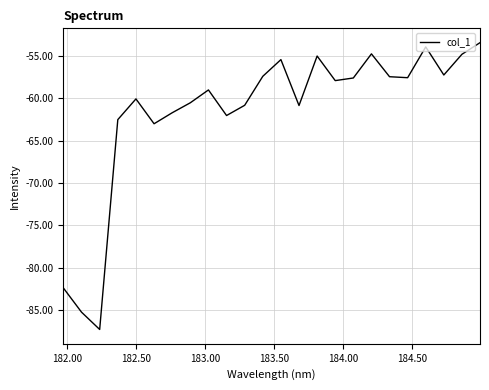

What is the greatest value displayed?

-53.4